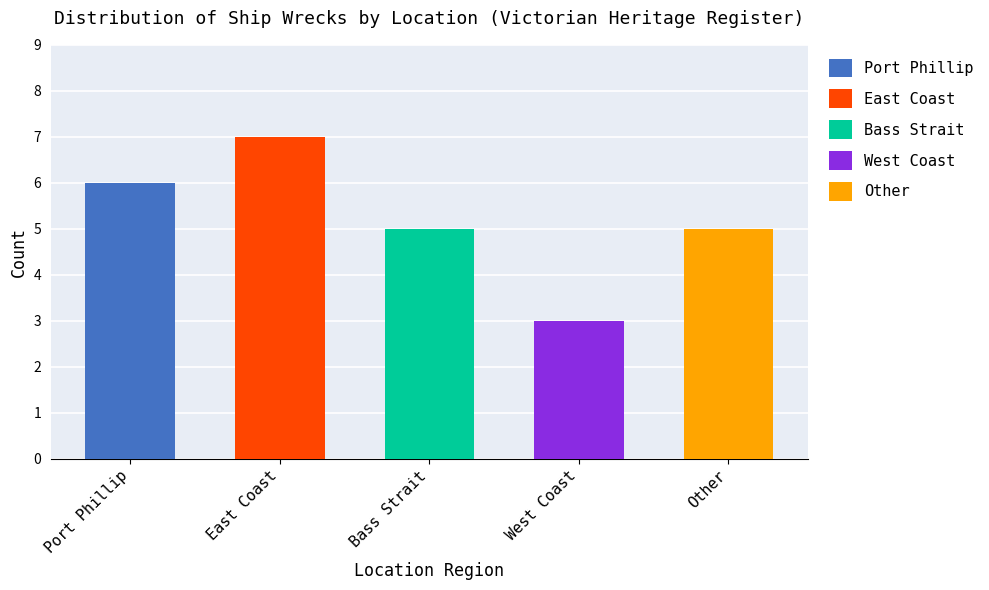

The chart shows a value of 4 at 3. True or false?

False